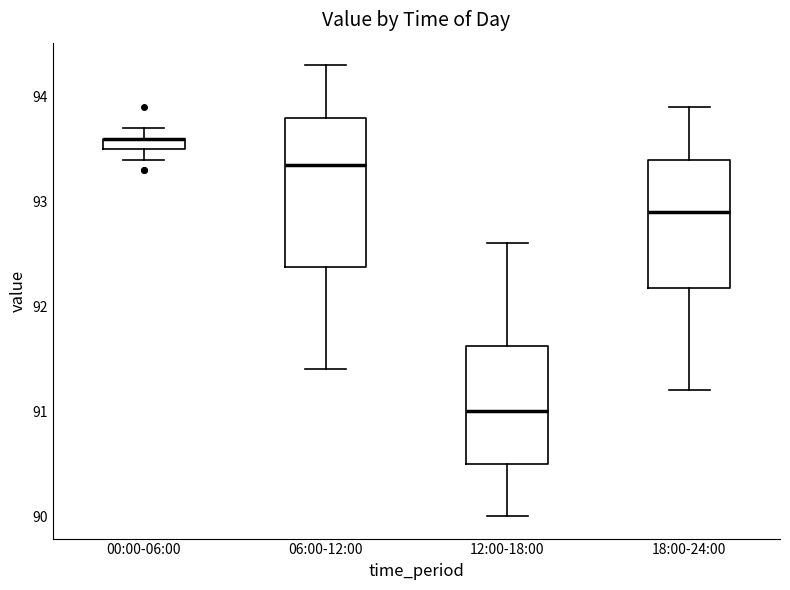

Where does the upper whisker of the box for 18:00-24:00 end on the y-axis? The values are not printed on the chart, so give them approximately, as read against the axis.

93.9